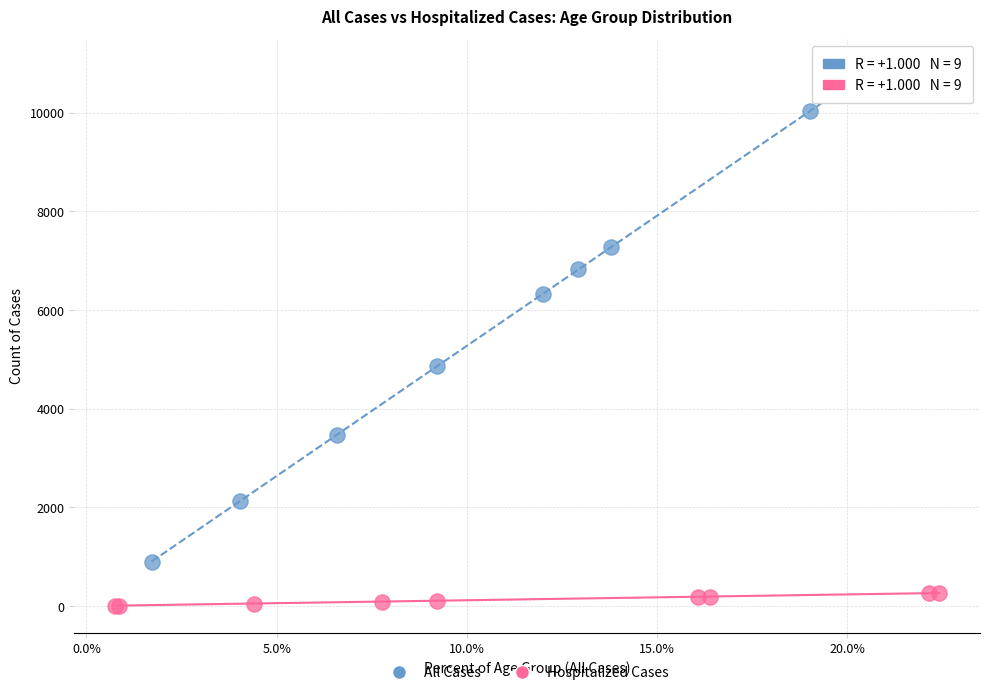

Which series has the largest Y range (max minus min)?

All Cases